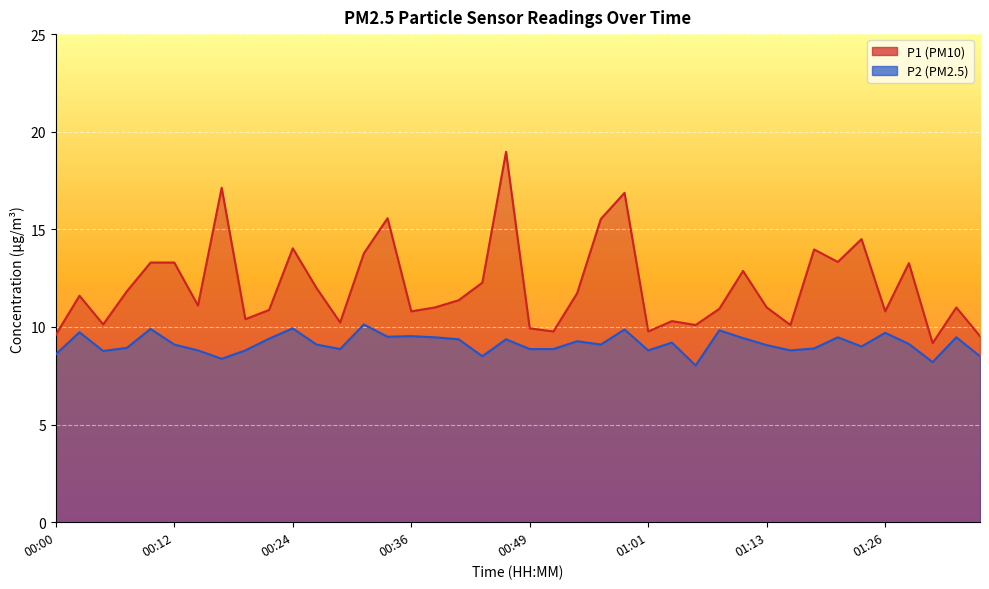

List the series in order of their overall mean, highest first.

P1, P2